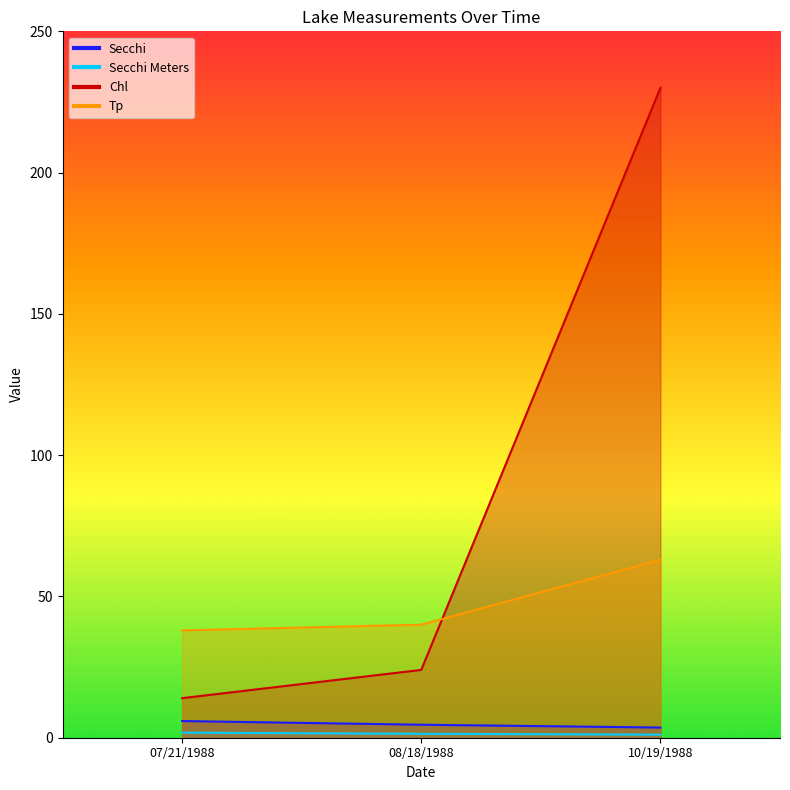

Where does the Secchi series first go above 4?

07/21/1988